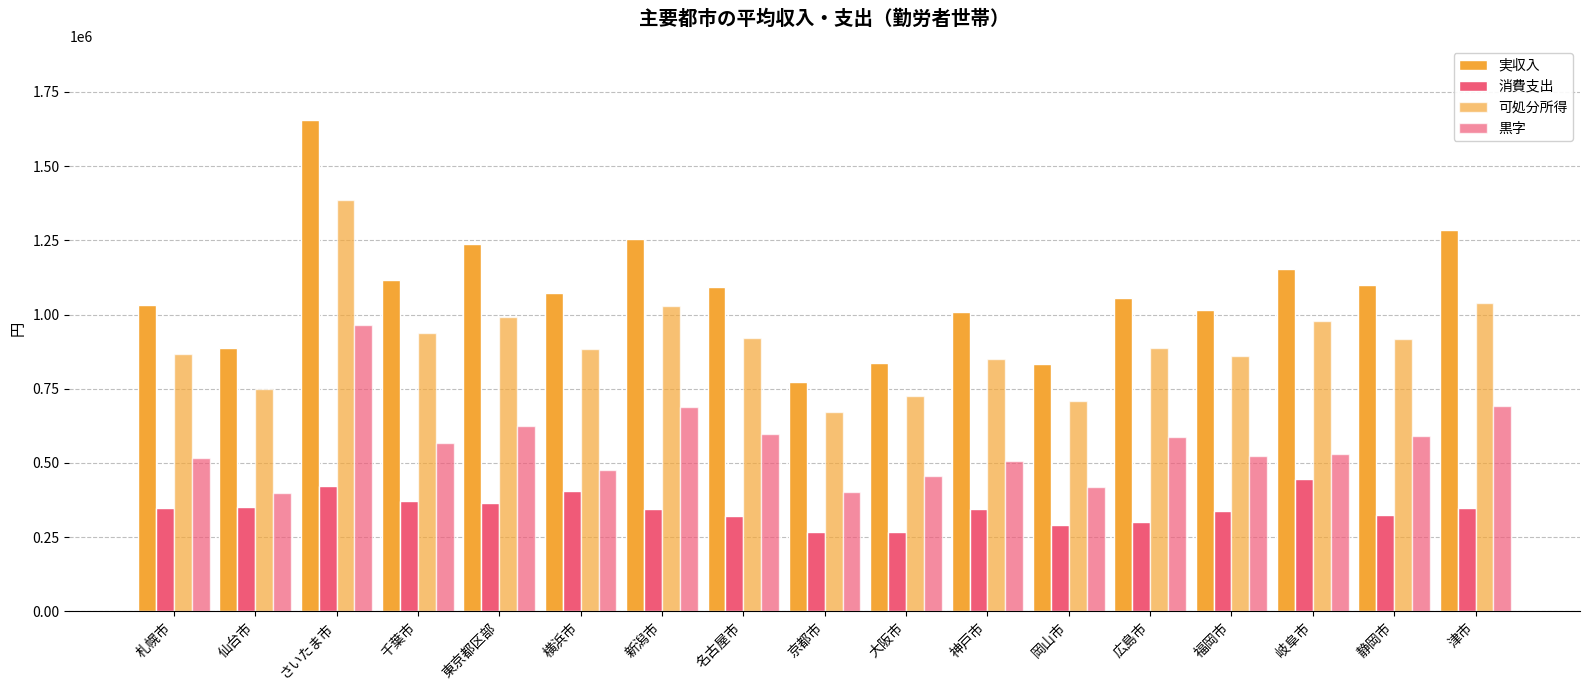

Count the number of data series in this chart.

4